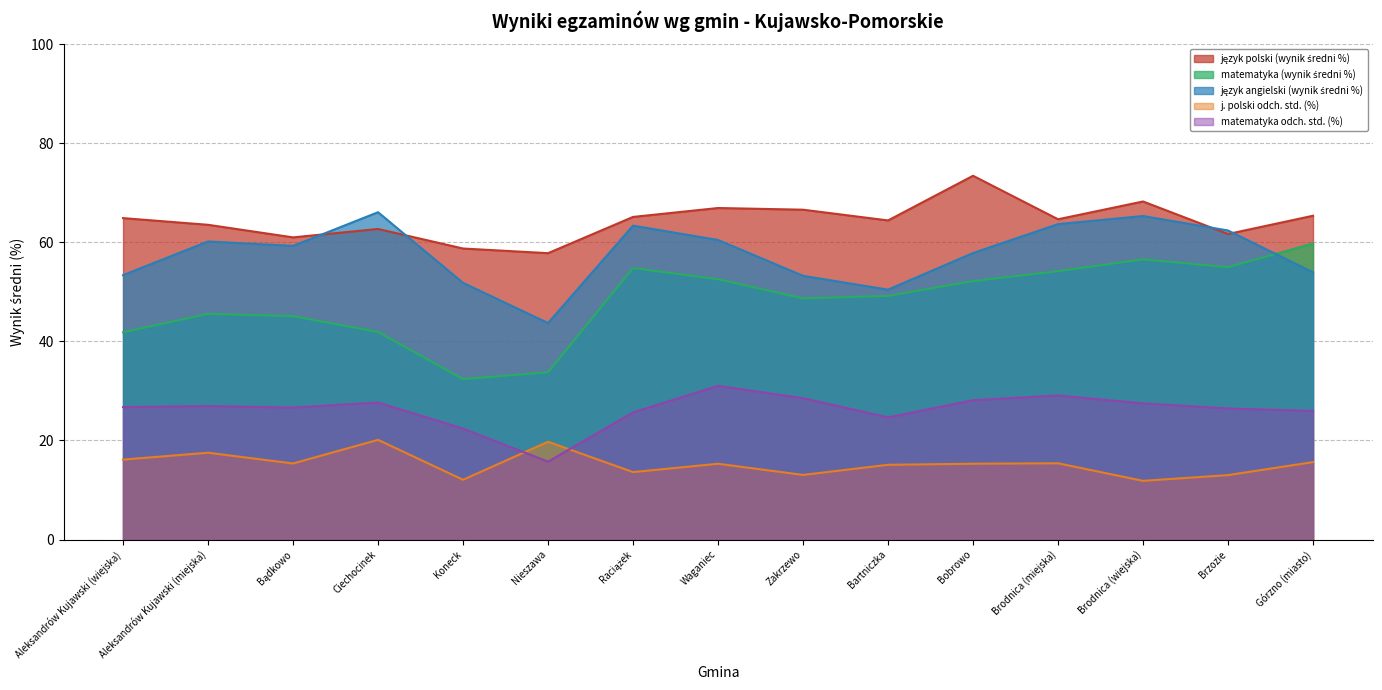

Reading right to left, transcribe all the data shown in this chart.

język polski (wynik średni %): Górzno (miasto)=65.4	Brzozie=61.7	Brodnica (wiejska)=68.3	Brodnica (miejska)=64.7	Bobrowo=73.5	Bartniczka=64.4	Zakrzewo=66.6	Waganiec=67.0	Raciążek=65.2	Nieszawa=57.8	Koneck=58.8	Ciechocinek=62.7	Bądkowo=61.0	Aleksandrów Kujawski (miejska)=63.6	Aleksandrów Kujawski (wiejska)=64.9
matematyka (wynik średni %): Górzno (miasto)=59.8	Brzozie=55.0	Brodnica (wiejska)=56.6	Brodnica (miejska)=54.2	Bobrowo=52.2	Bartniczka=49.2	Zakrzewo=48.7	Waganiec=52.6	Raciążek=54.8	Nieszawa=33.8	Koneck=32.4	Ciechocinek=41.9	Bądkowo=45.1	Aleksandrów Kujawski (miejska)=45.6	Aleksandrów Kujawski (wiejska)=41.9
język angielski (wynik średni %): Górzno (miasto)=54.0	Brzozie=62.4	Brodnica (wiejska)=65.3	Brodnica (miejska)=63.7	Bobrowo=57.9	Bartniczka=50.5	Zakrzewo=53.3	Waganiec=60.5	Raciążek=63.4	Nieszawa=43.7	Koneck=51.8	Ciechocinek=66.1	Bądkowo=59.3	Aleksandrów Kujawski (miejska)=60.2	Aleksandrów Kujawski (wiejska)=53.4
j. polski odch. std. (%): Górzno (miasto)=15.6	Brzozie=13.0	Brodnica (wiejska)=11.8	Brodnica (miejska)=15.4	Bobrowo=15.3	Bartniczka=15.1	Zakrzewo=13.1	Waganiec=15.3	Raciążek=13.6	Nieszawa=19.8	Koneck=12.1	Ciechocinek=20.1	Bądkowo=15.4	Aleksandrów Kujawski (miejska)=17.5	Aleksandrów Kujawski (wiejska)=16.1
matematyka odch. std. (%): Górzno (miasto)=26.0	Brzozie=26.5	Brodnica (wiejska)=27.5	Brodnica (miejska)=29.1	Bobrowo=28.1	Bartniczka=24.7	Zakrzewo=28.6	Waganiec=31.0	Raciążek=25.7	Nieszawa=15.7	Koneck=22.4	Ciechocinek=27.7	Bądkowo=26.6	Aleksandrów Kujawski (miejska)=26.9	Aleksandrów Kujawski (wiejska)=26.8